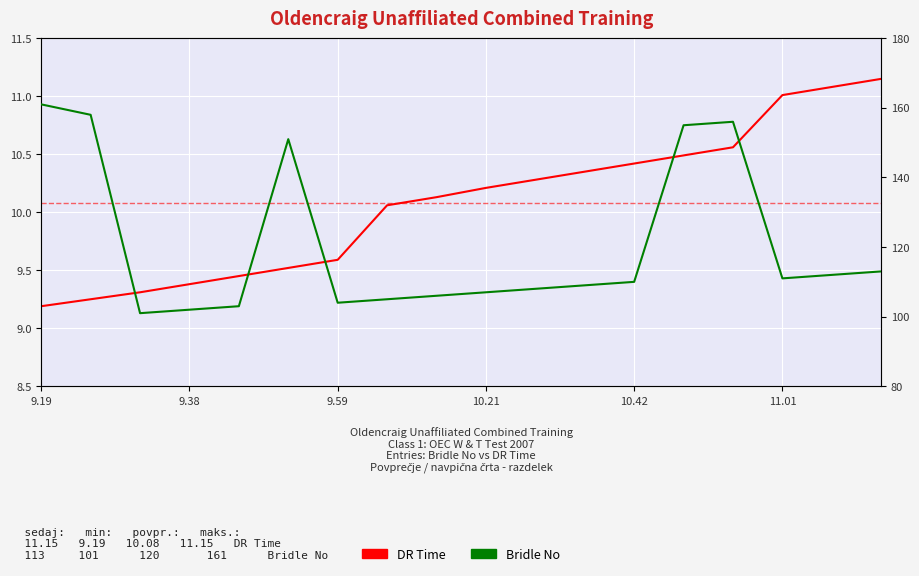

What is the sum of the DR Time values at 16 and 11.01?

20.6